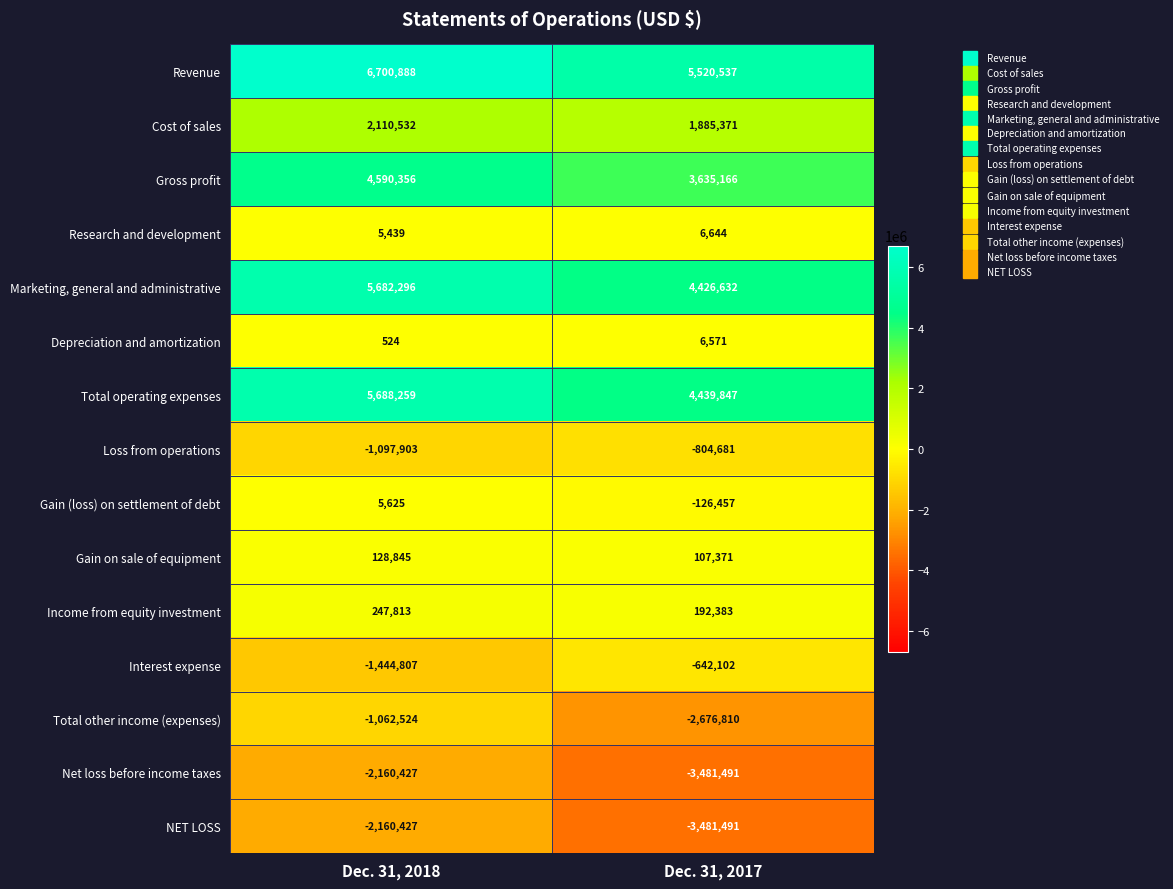

Rank the categories by Net loss before income taxes value from lowest to highest.

Dec. 31, 2017, Dec. 31, 2018